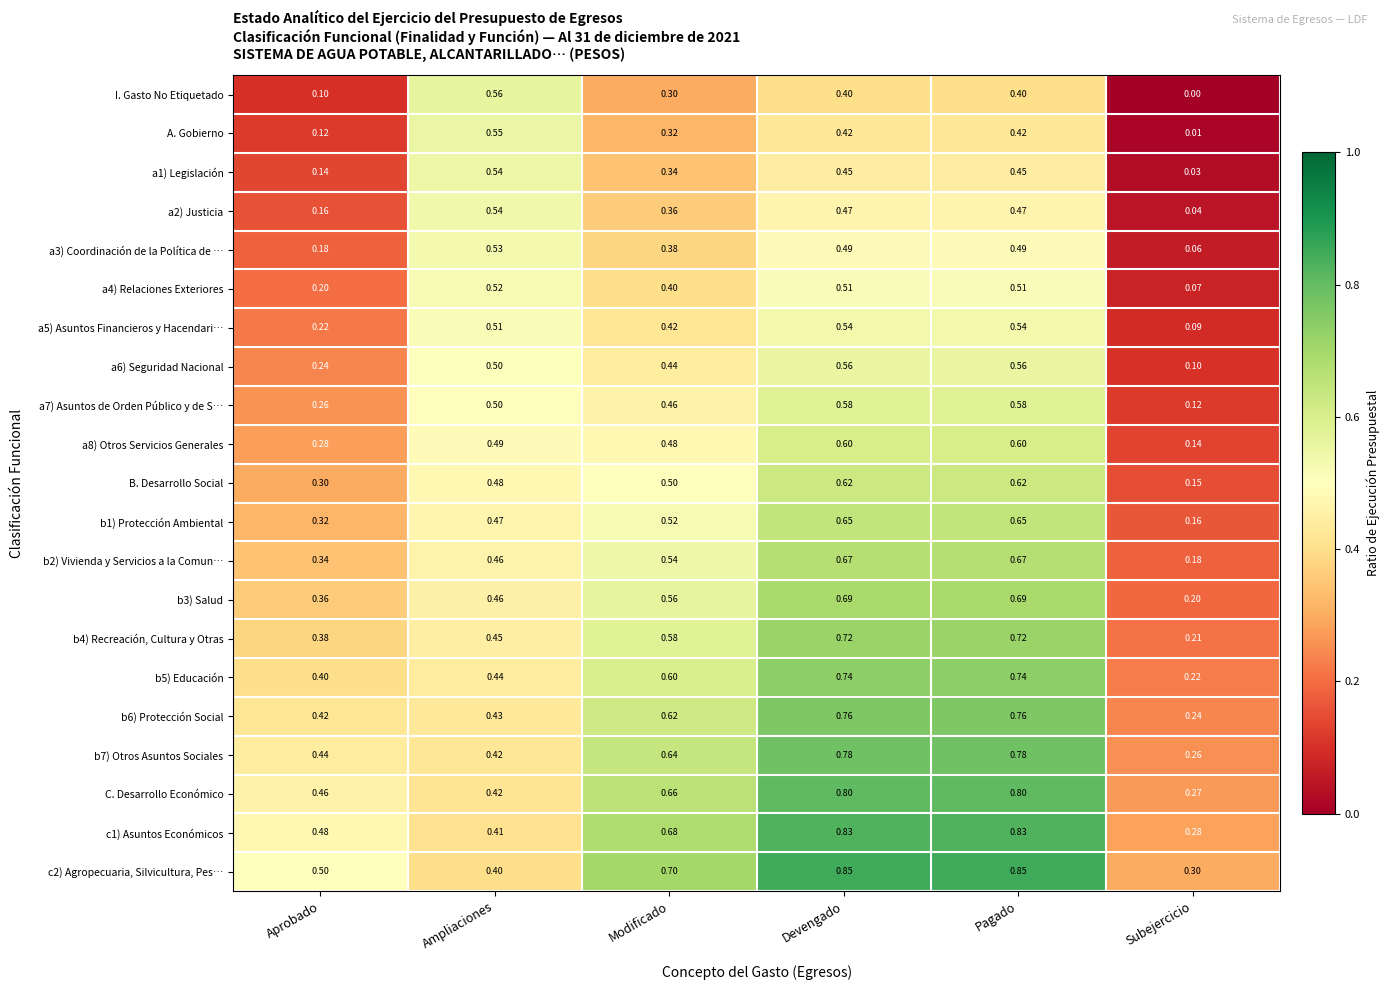

At which label is C. Desarrollo Económico closest to 0?

Subejercicio